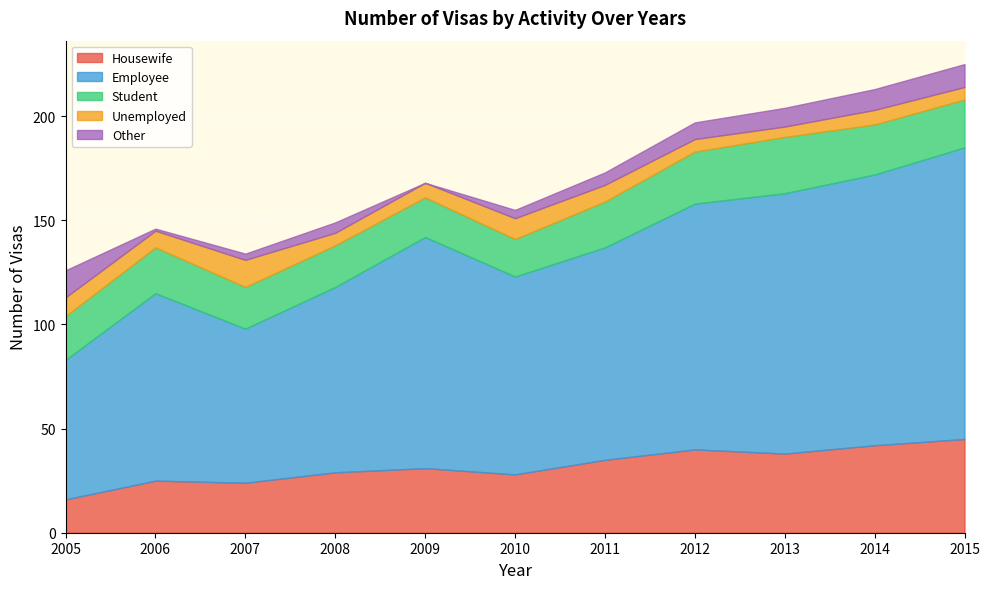

What is the difference between the maximum and minimum values in the Employee series?

73